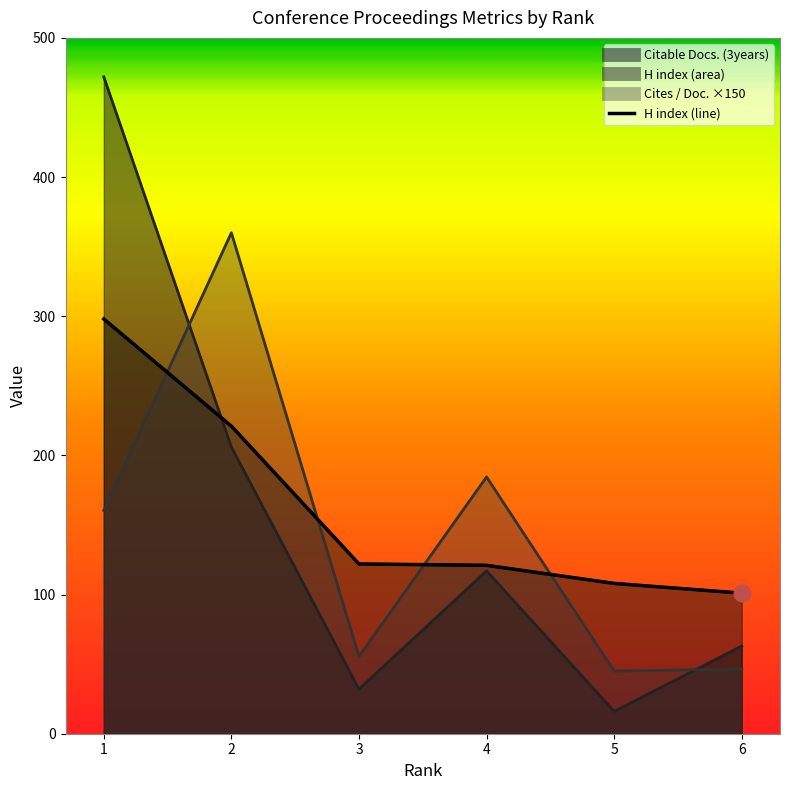

What is the difference between the maximum and minimum values?

197